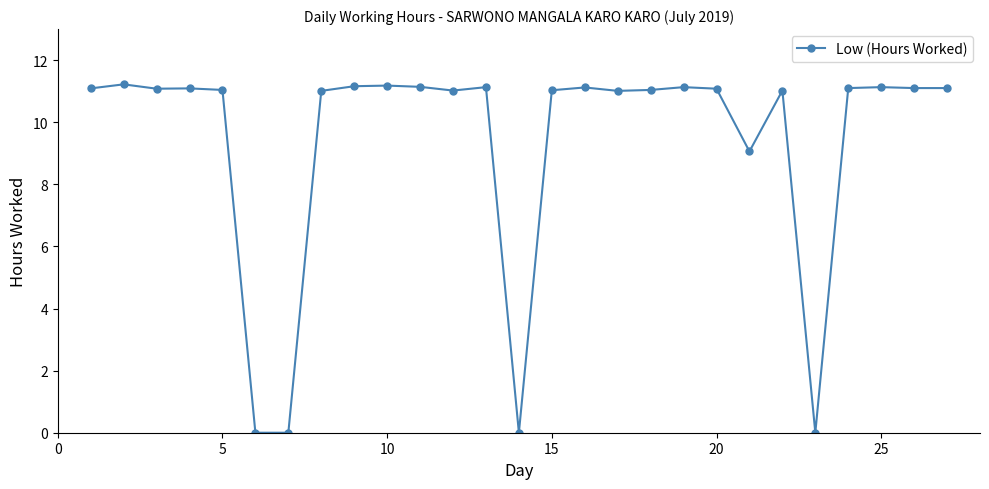

How many lines are shown in the chart?

1